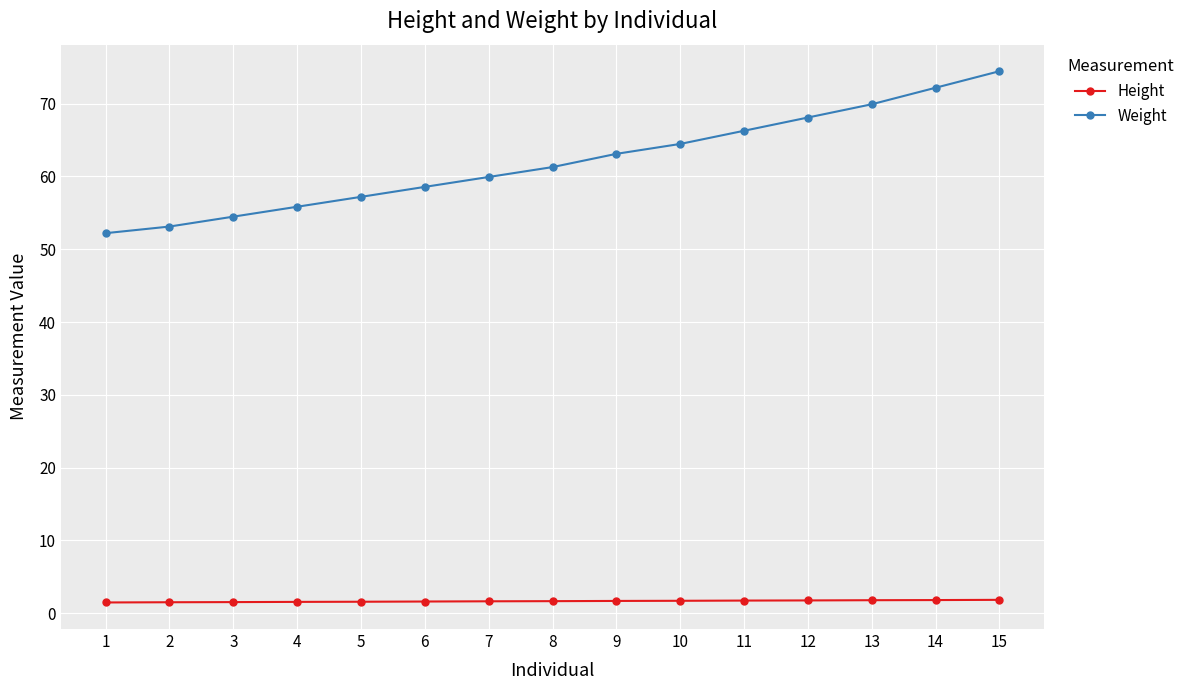

Where does the Weight series first go above 61?

8